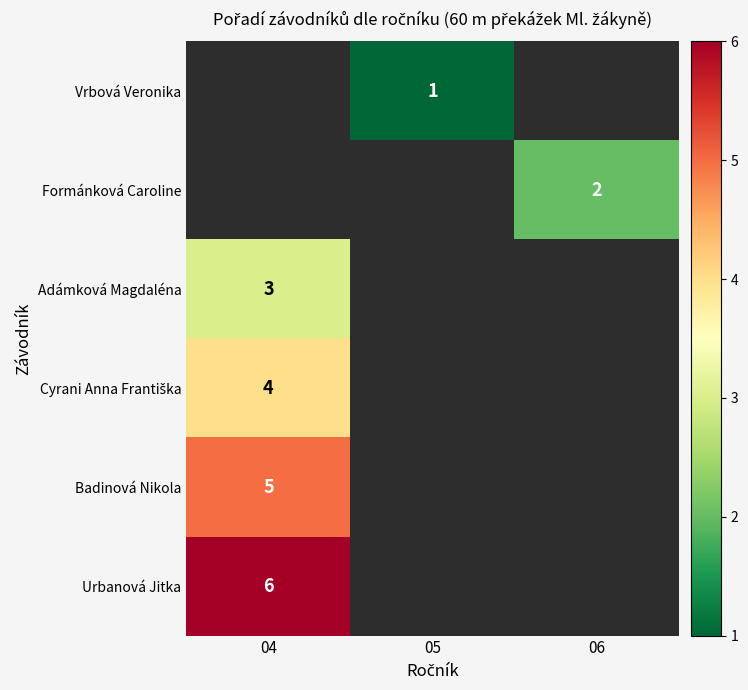

What is the greatest value displayed?

6.0